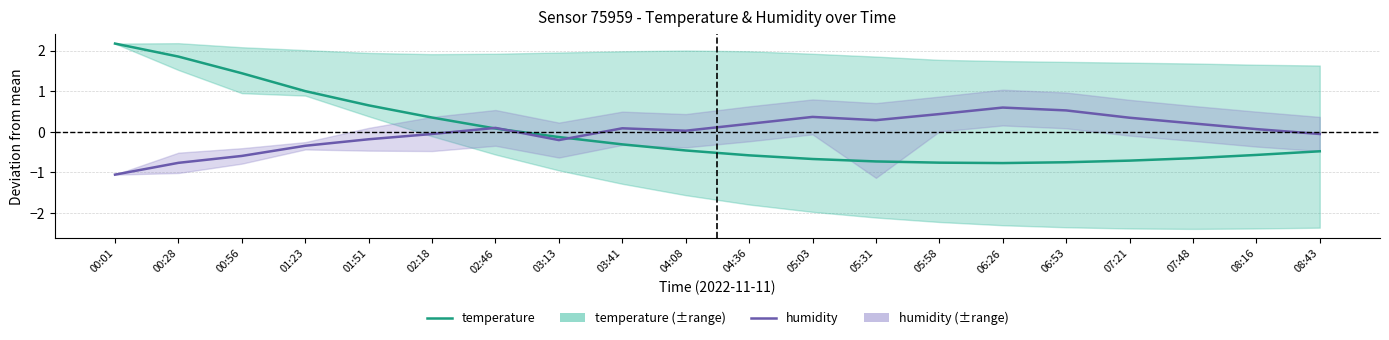

How many values in the humidity series exceed 0?

12